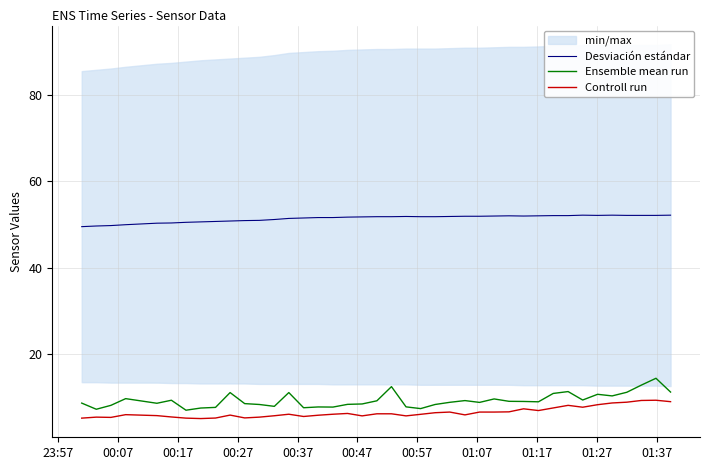

What is the lowest value of the Controll run series?

5.2